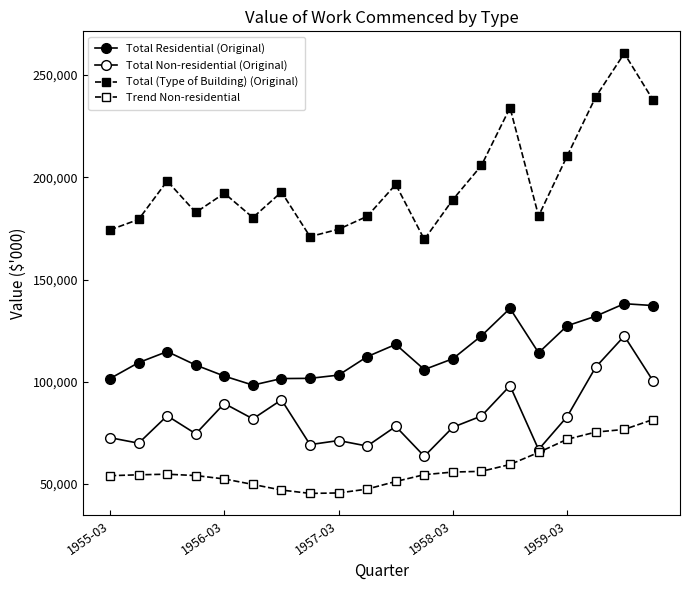

How many categories are shown in the chart?

20